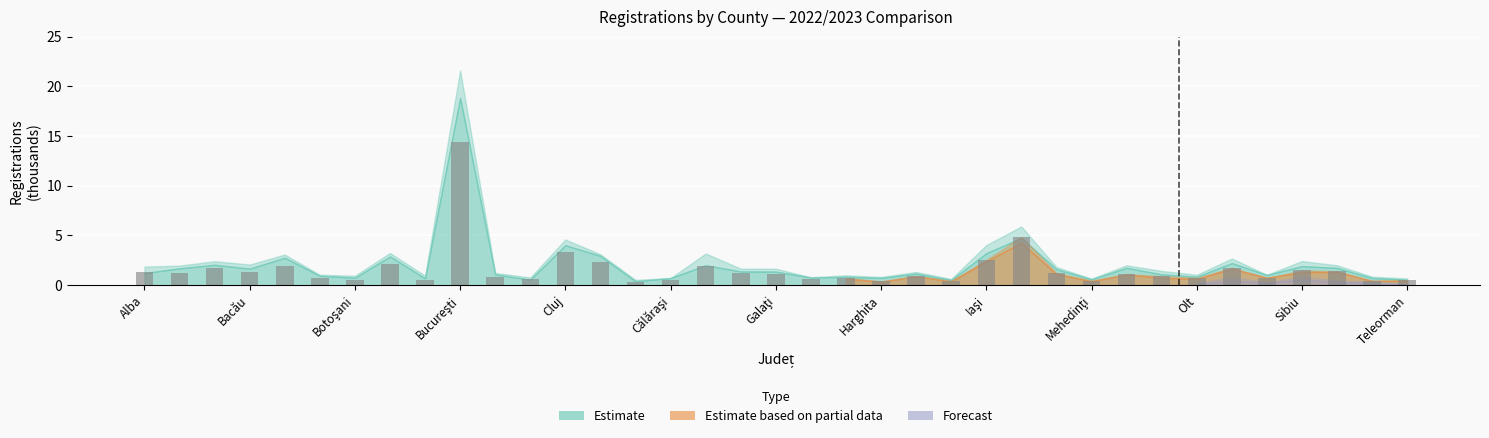

What is the difference between the maximum and second lowest values?

14.0